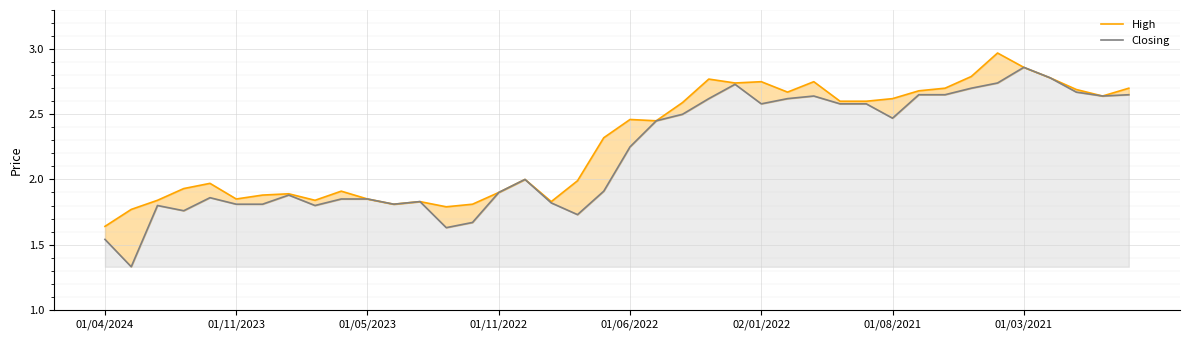

True or false: Closing and High intersect in this chart.

False